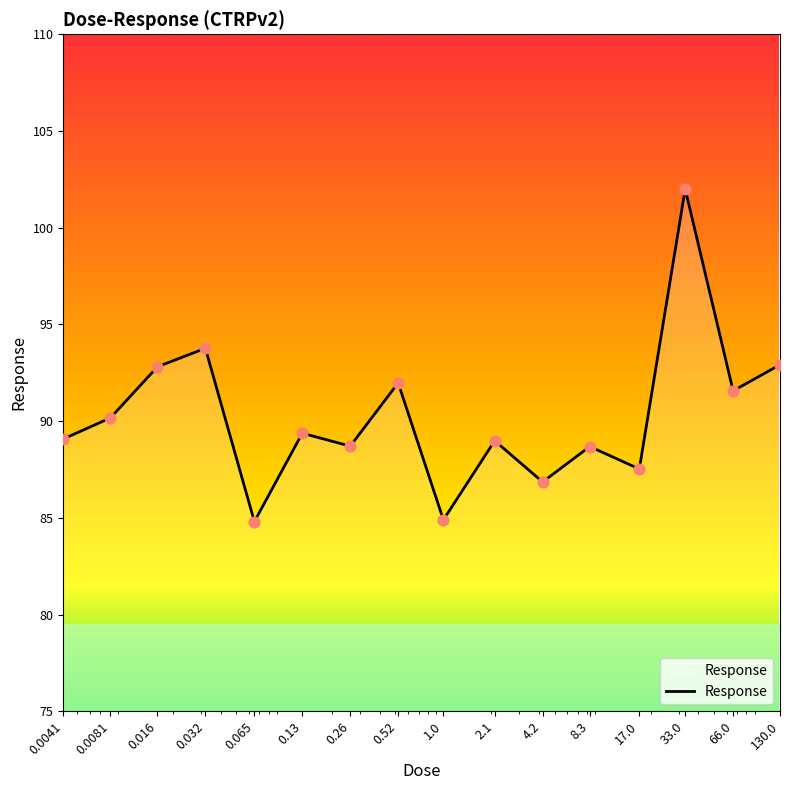

What is the difference between the maximum and minimum values?

17.2